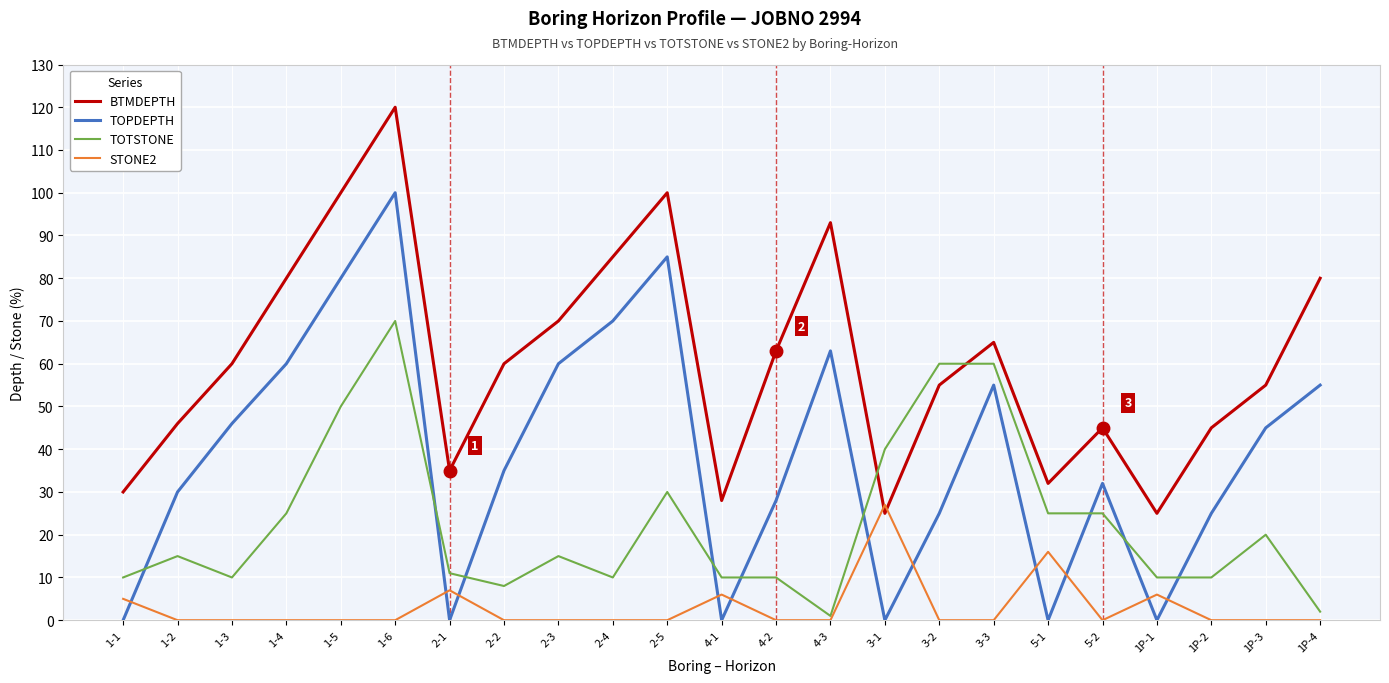

Rank the series by their maximum value, from lowest to highest.

STONE2, TOTSTONE, TOPDEPTH, BTMDEPTH